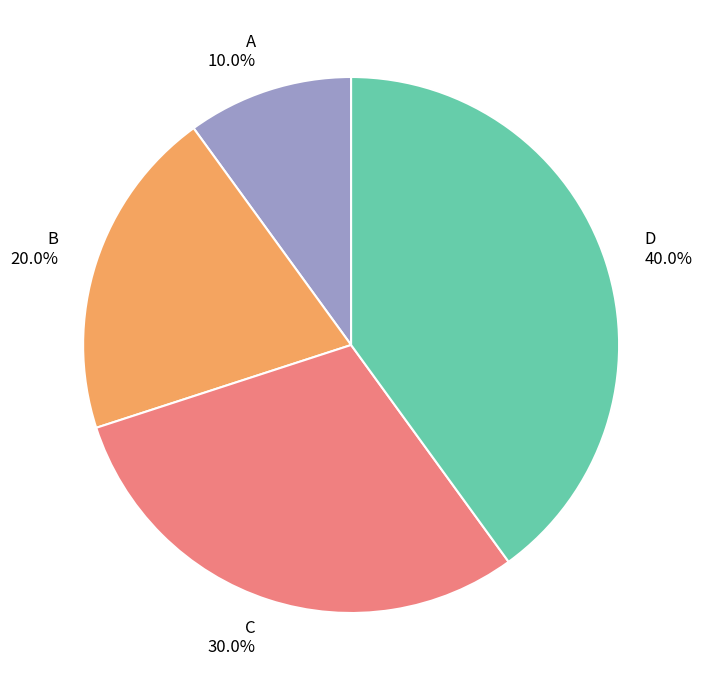

To the nearest percent, what percentage of the pie is D?

40%